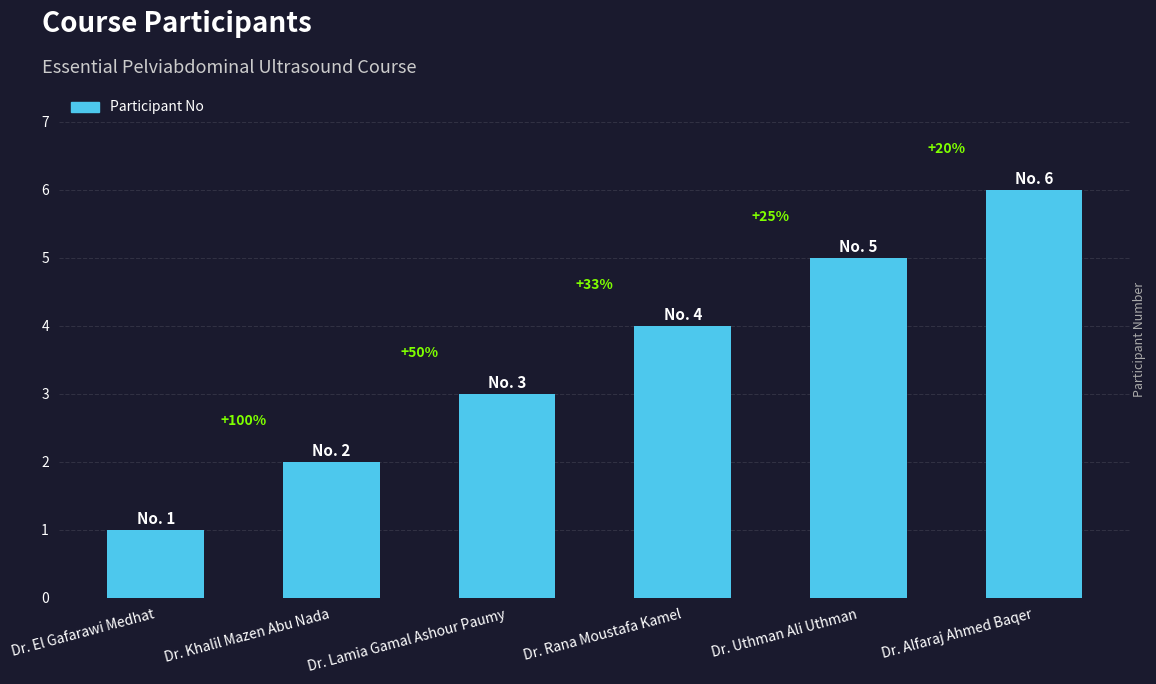

Rank the categories by value from highest to lowest.

Dr. Alfaraj Ahmed Baqer, Dr. Uthman Ali Uthman, Dr. Rana Moustafa Kamel, Dr. Lamia Gamal Ashour Paumy, Dr. Khalil Mazen Abu Nada, Dr. El Gafarawi Medhat